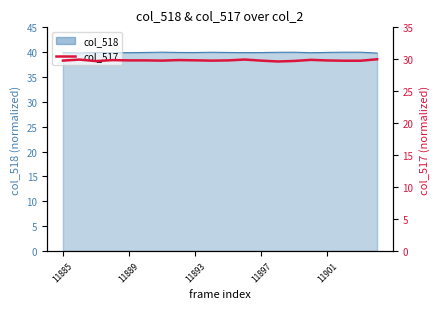

What is the sum of all values?

596.5